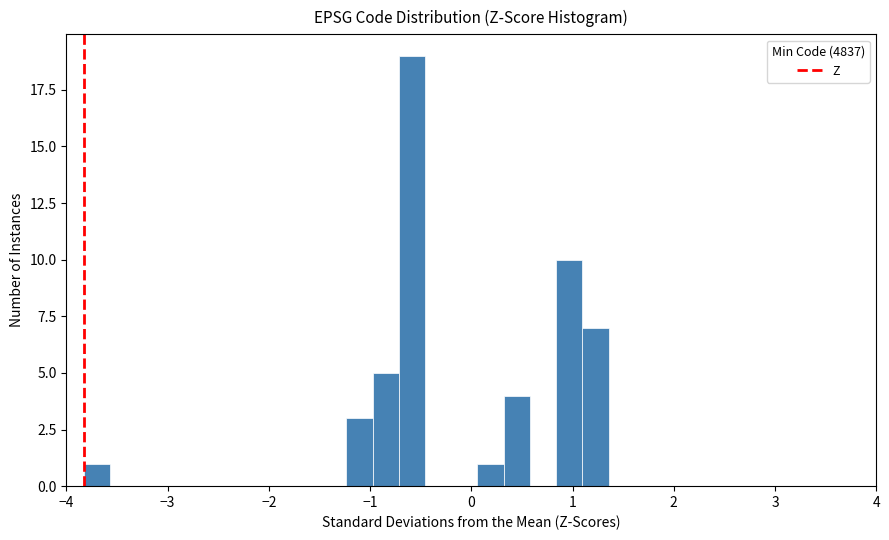

Read against the x-axis, roughly where is the centre of the tallest bar?

-0.6